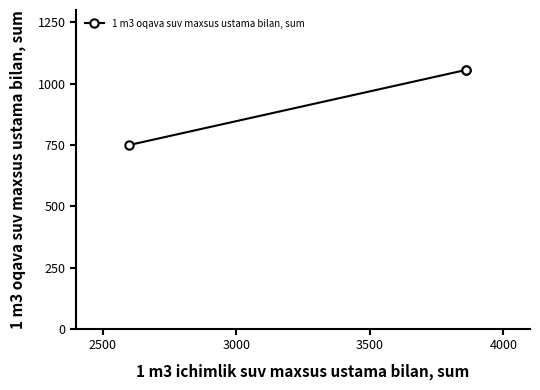

What is the value of the 1st point from the left?

750.0